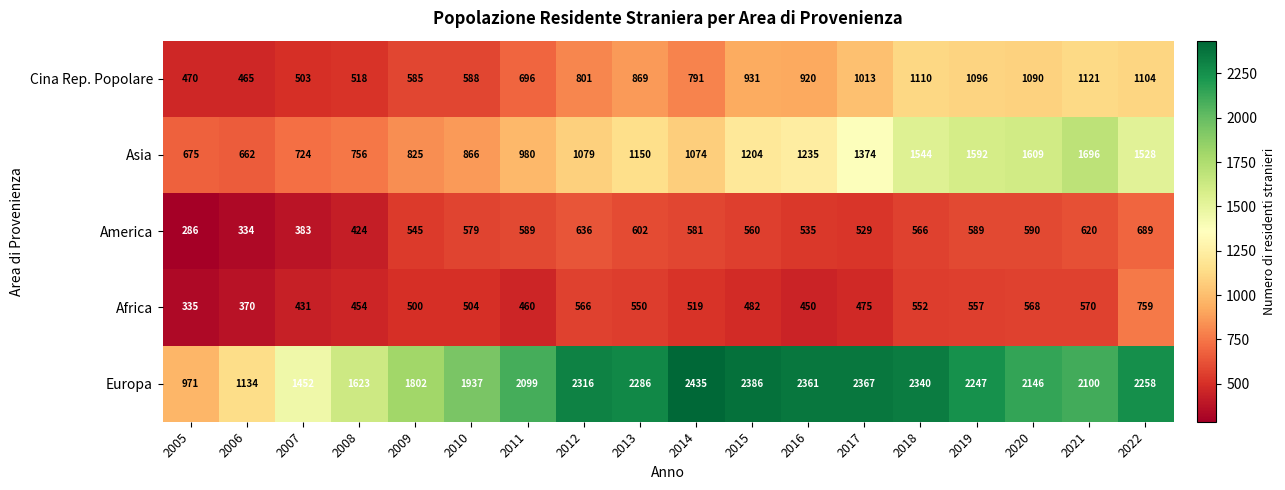

What is the difference between the maximum and minimum values in the Africa series?

424